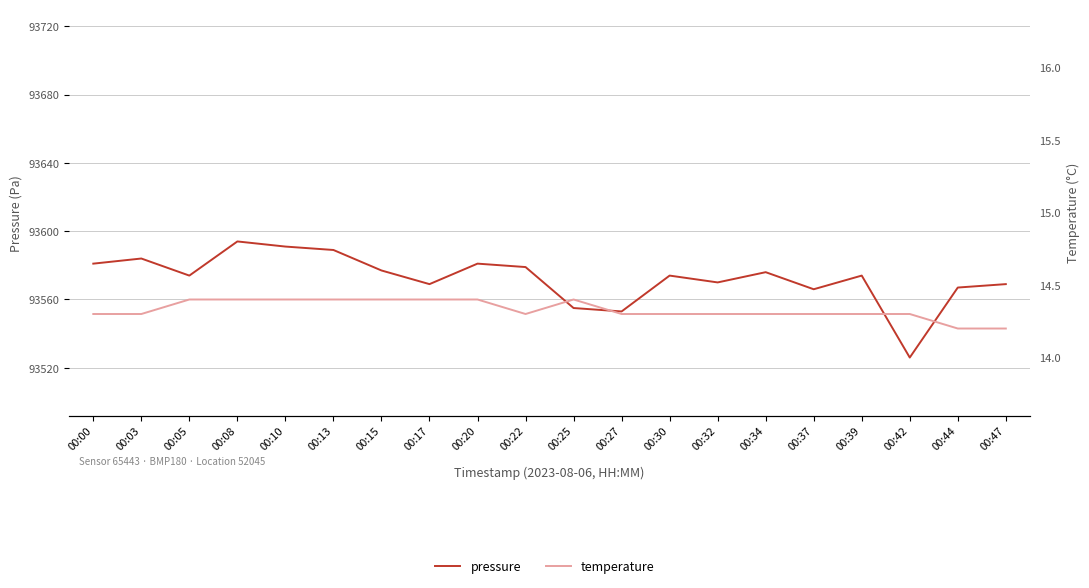

What are all the series names shown in the legend?

pressure, temperature